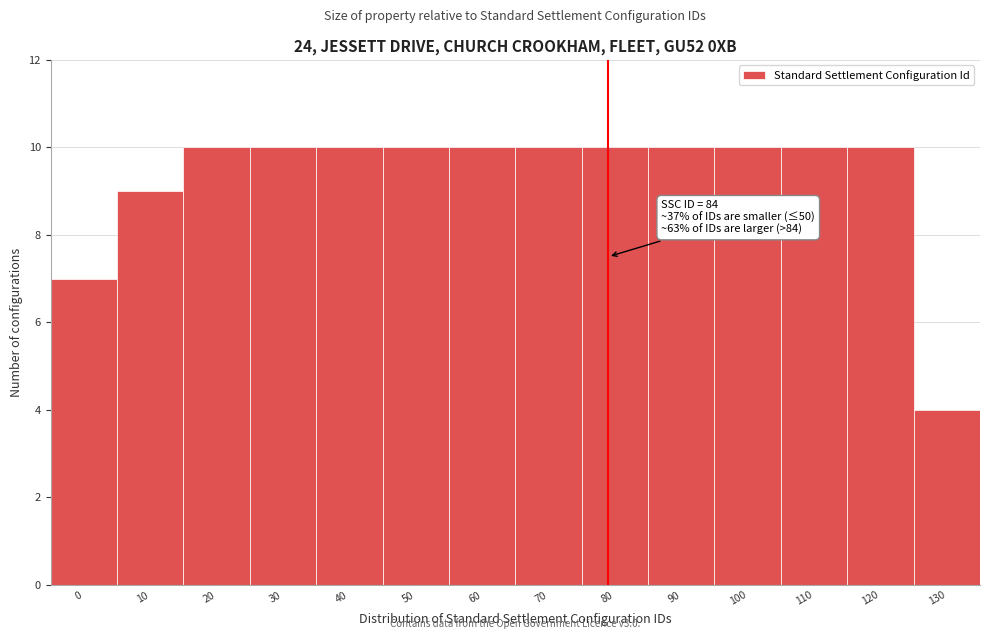

Reading left to right, transcribe all the data shown in this chart.

7	9	10	10	10	10	10	10	10	10	10	10	10	4